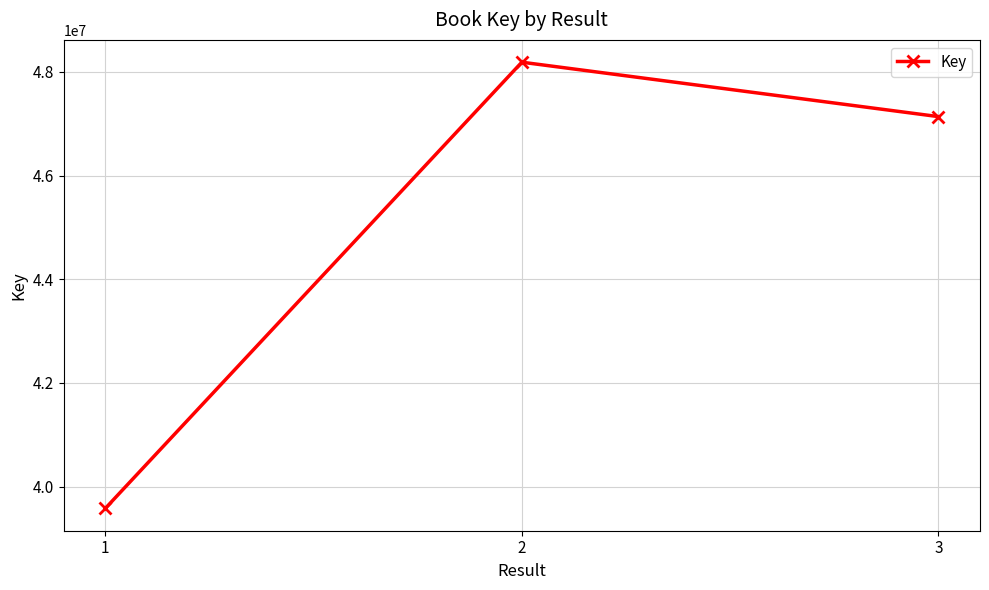

What is the value of the 3rd point from the left?

47136087